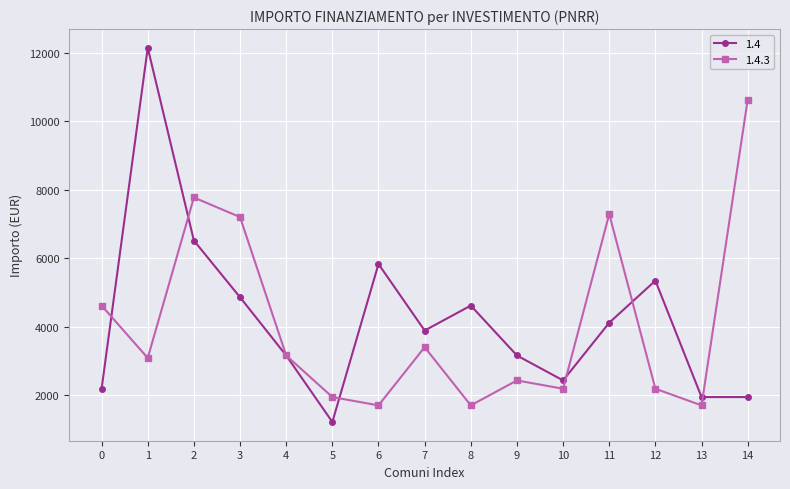

The value of 1.4.3 at 4 is 3159. True or false?

True